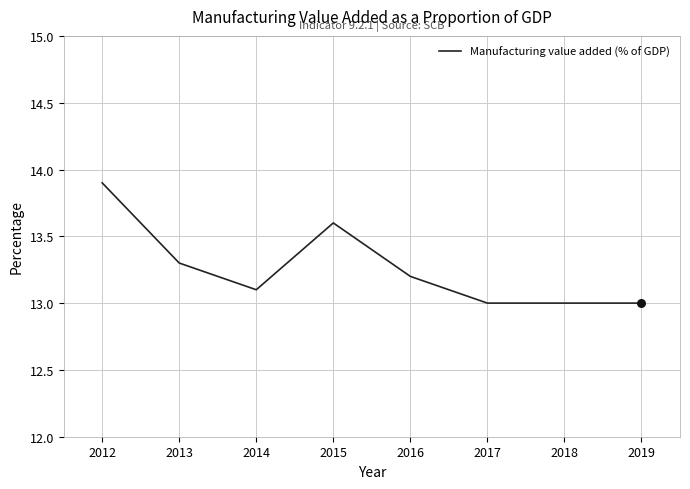

Which has a higher value, 2015 or 2014?

2015